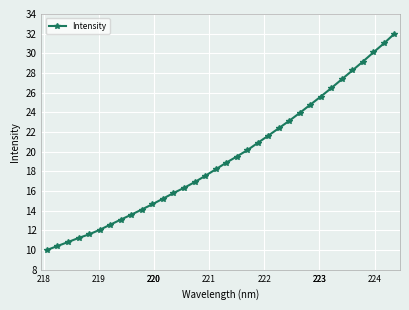

Count the number of categories in the chart.

34